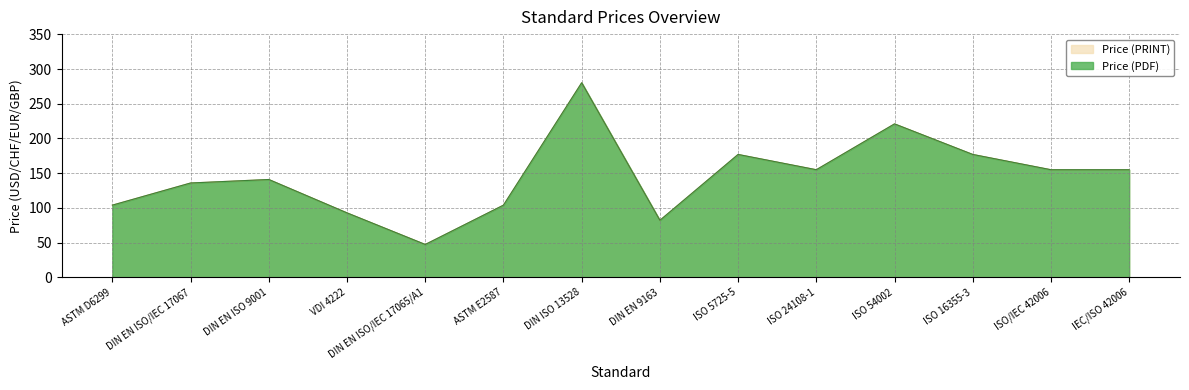

At which category is the sum across all series the highest?

DIN ISO 13528